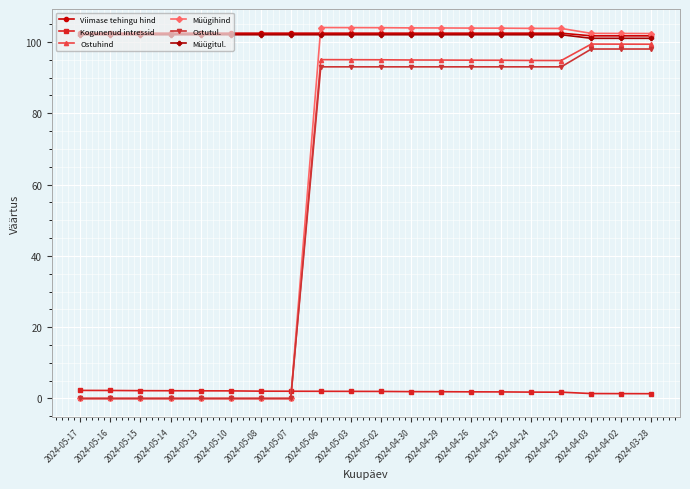

True or false: Ostuhind and Müügitul. cross at least once.

False